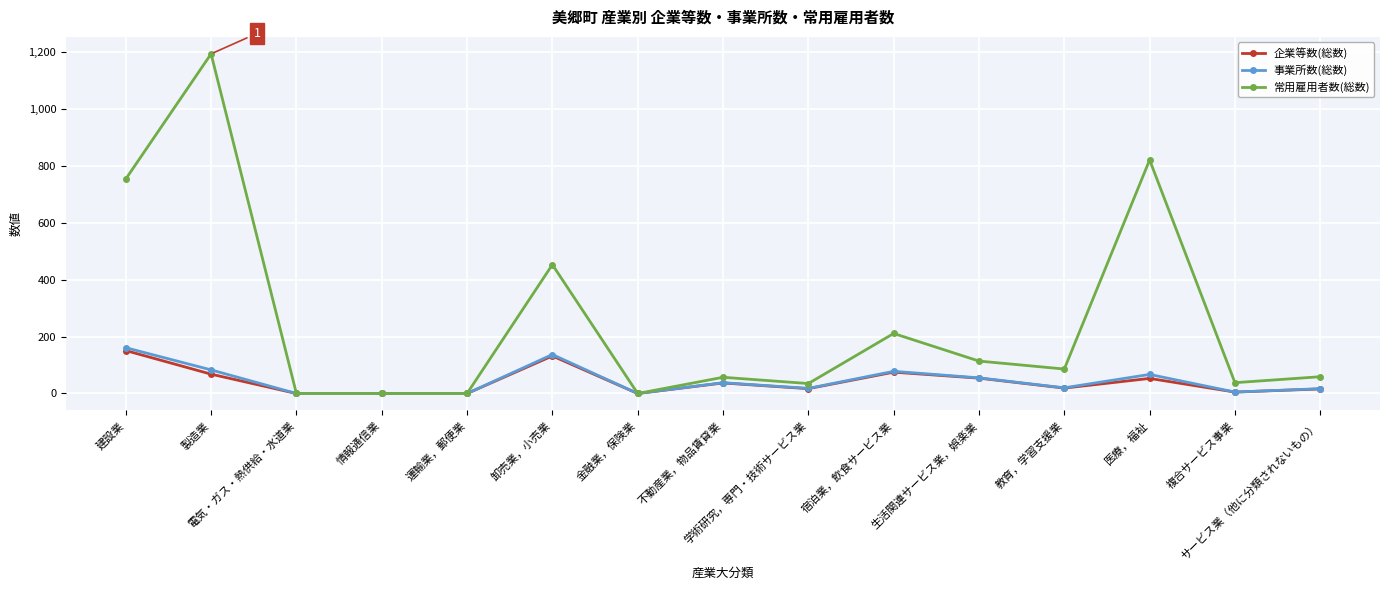

At 製造業, list the series in order from largest to smallest.

常用雇用者数(総数), 事業所数(総数), 企業等数(総数)